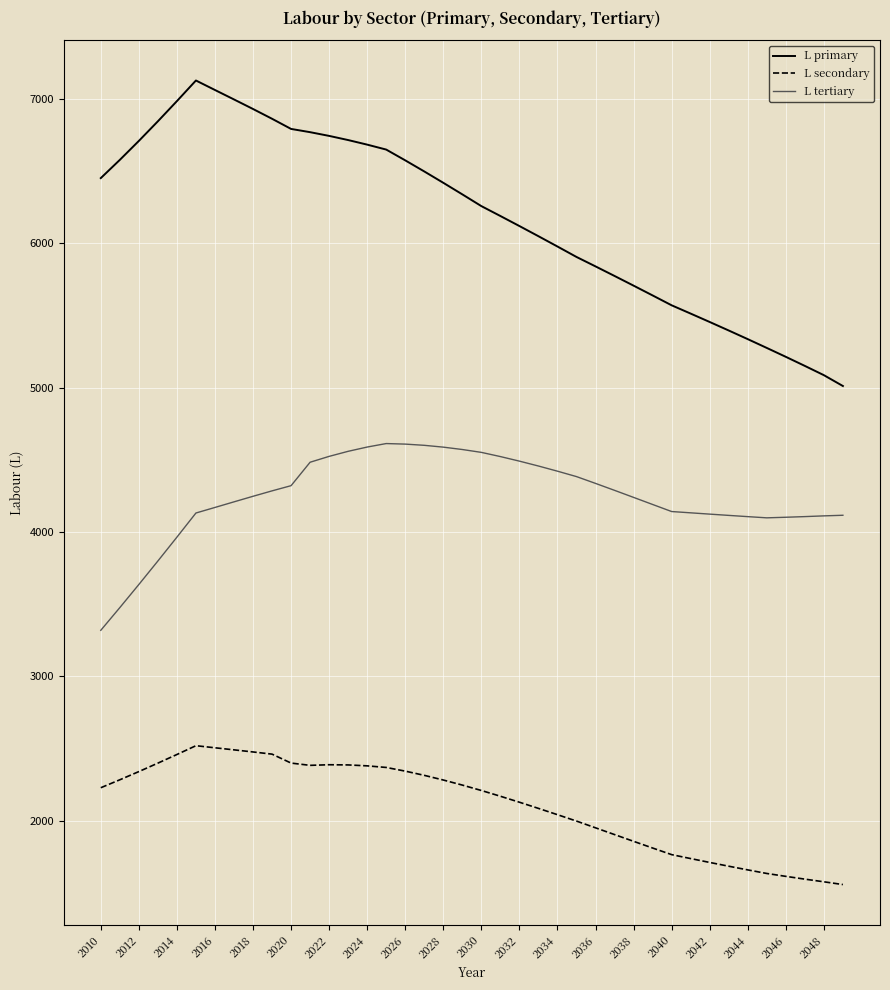

Which series has the widest spread of values?

L primary